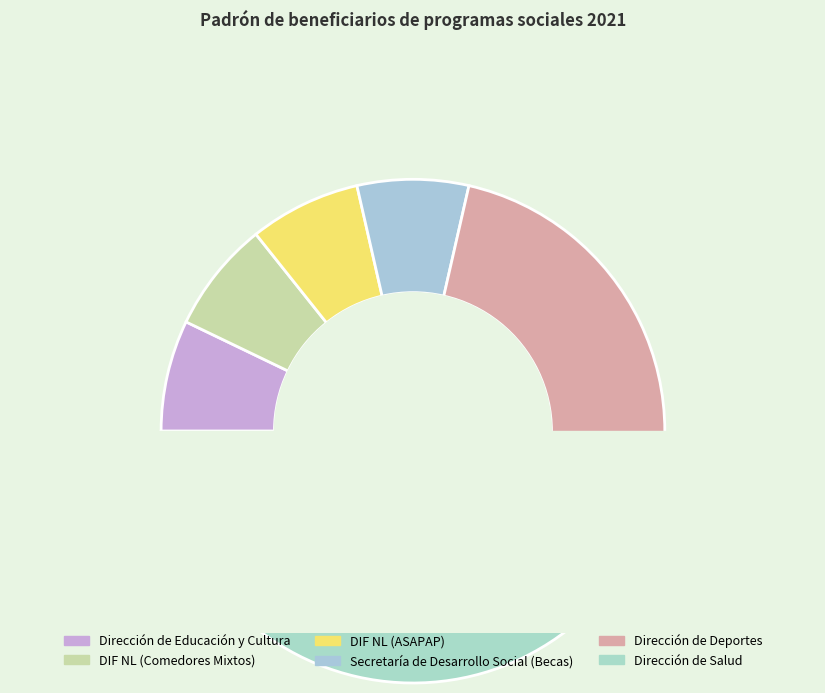

To the nearest percent, what portion does Dirección de Deportes represent?

29%